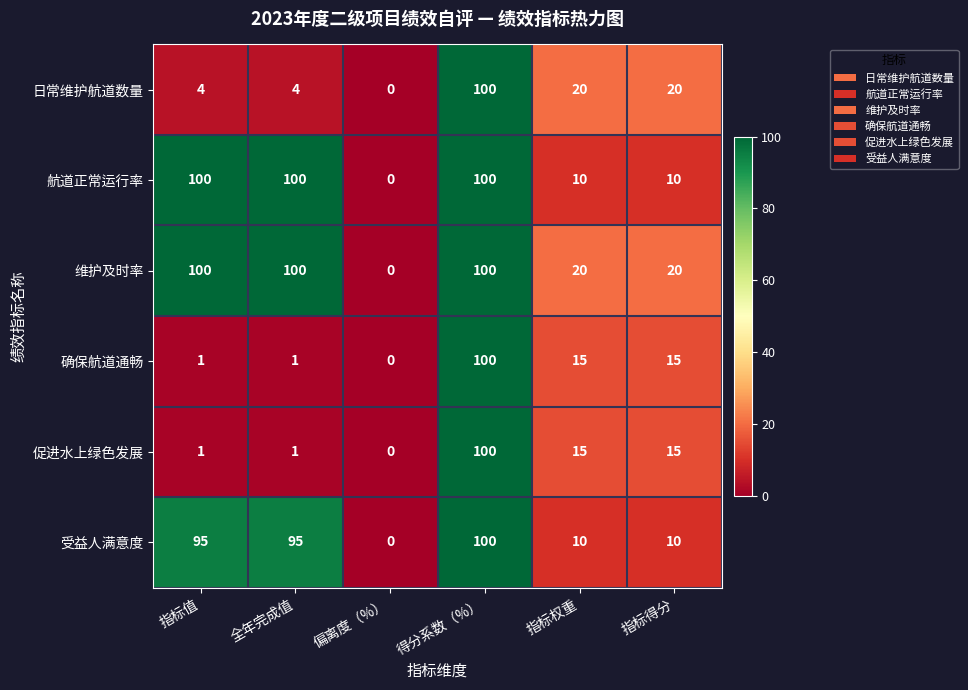

At how many categories does at least one series exceed 42?

3